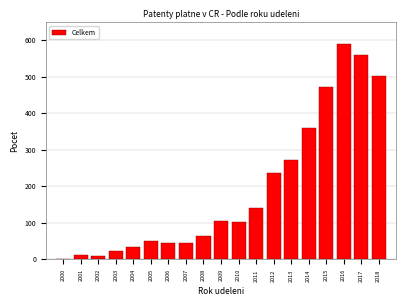

The value at 2009 is 104.8. True or false?

True